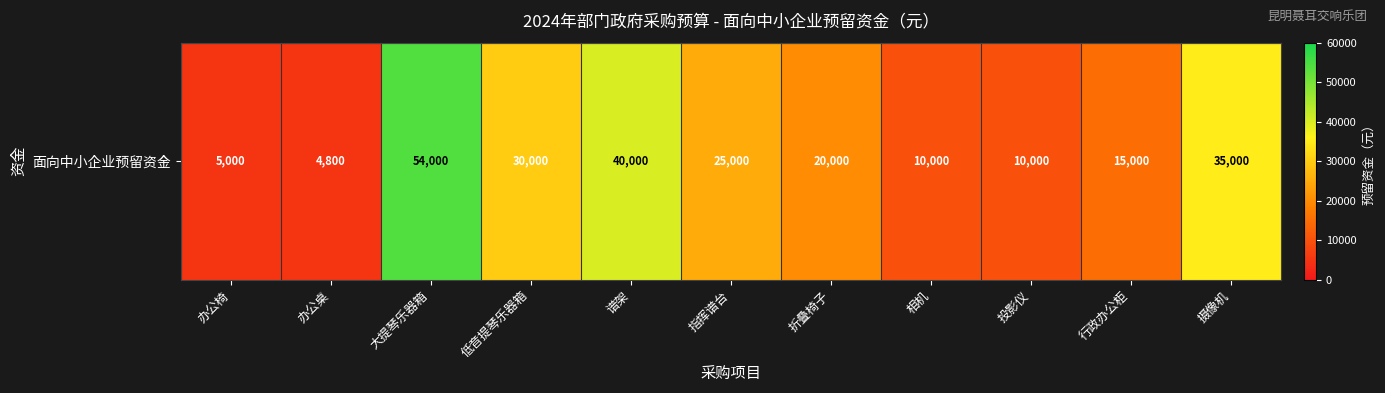

What value does the data have at 相机?

10000